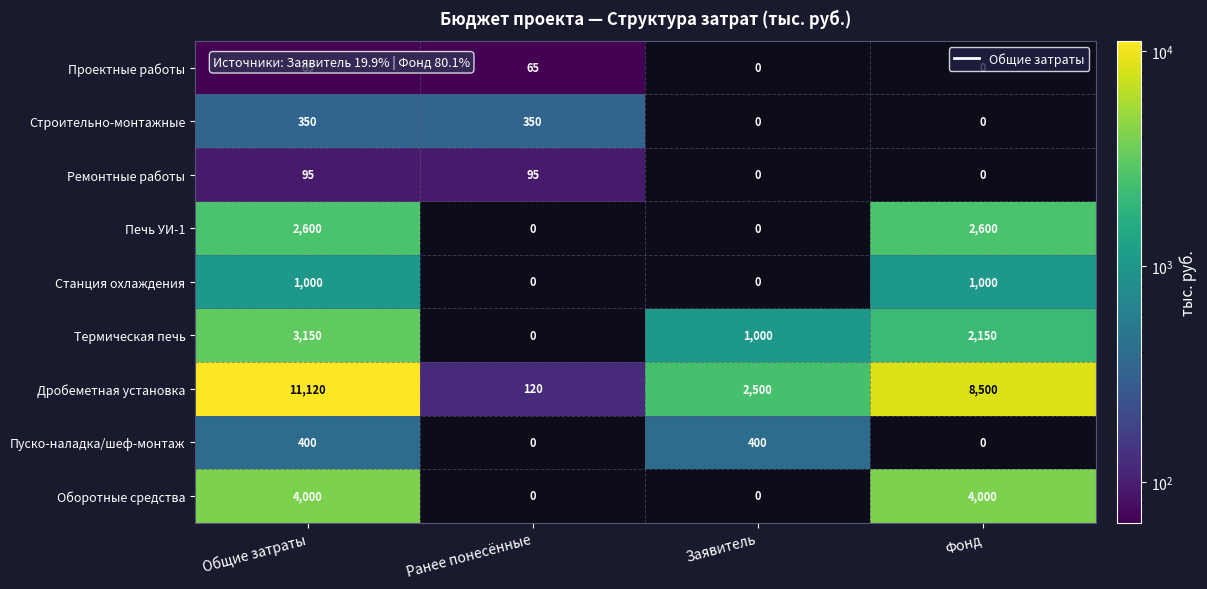

Read the Станция охлаждения value at Общие затраты, to the nearest 50.

1000